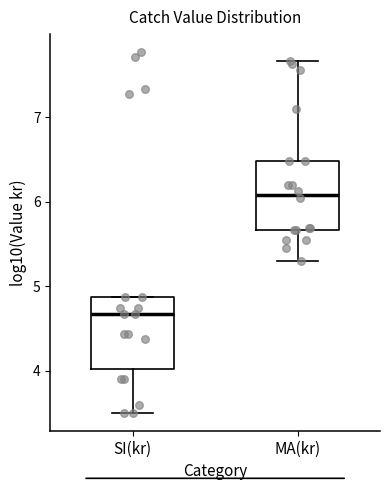

Which box's median line is the lowest?

SI(kr)